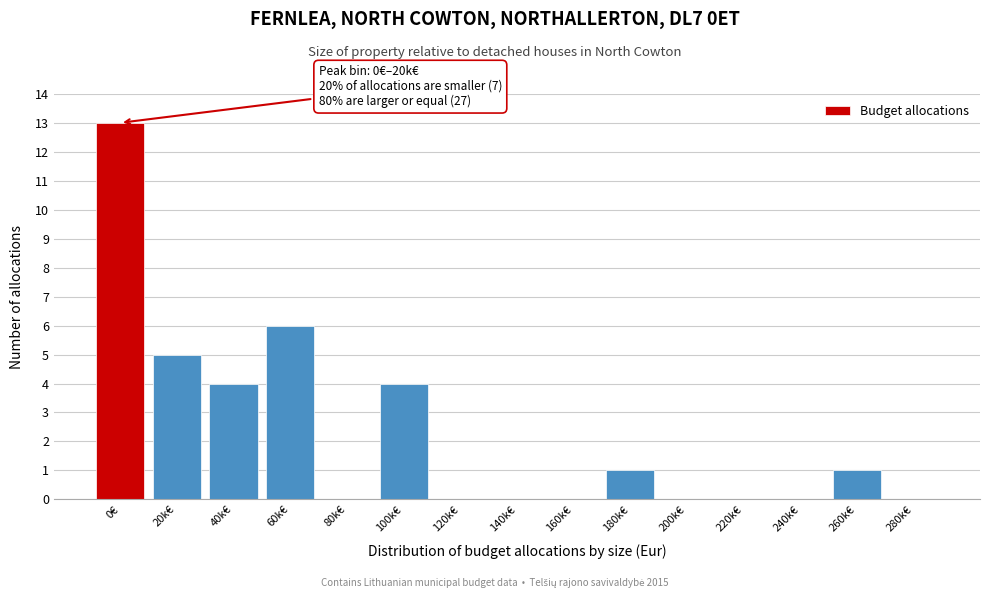

Reading right to left, what are all the values shown in this chart?

280k€=0	260k€=1	240k€=0	220k€=0	200k€=0	180k€=1	160k€=0	140k€=0	120k€=0	100k€=4	80k€=0	60k€=6	40k€=4	20k€=5	0€=13